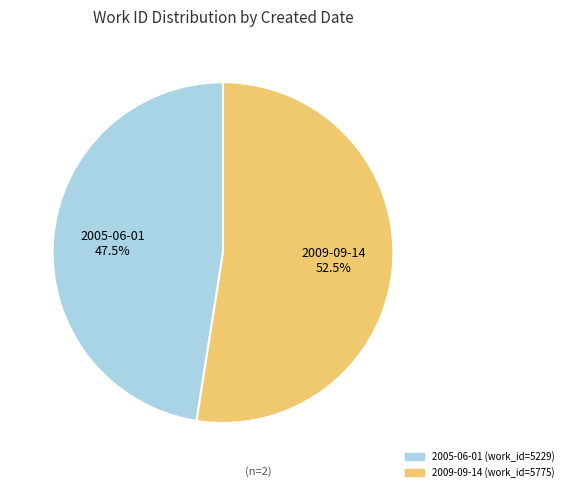

To the nearest percent, what is the difference between the largest and smallest slice percentages?

5%